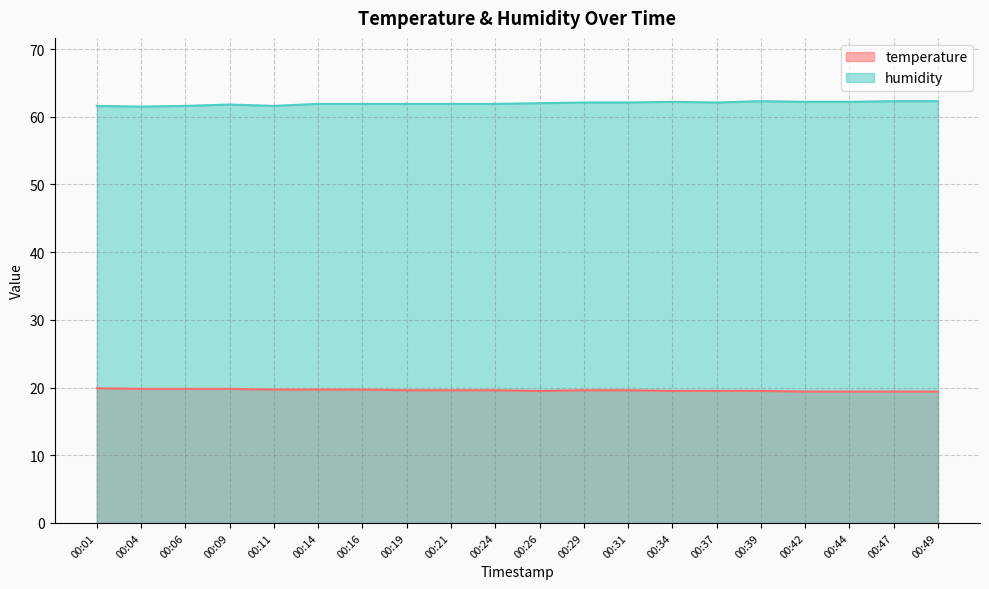

Which series has the largest total across all categories?

humidity